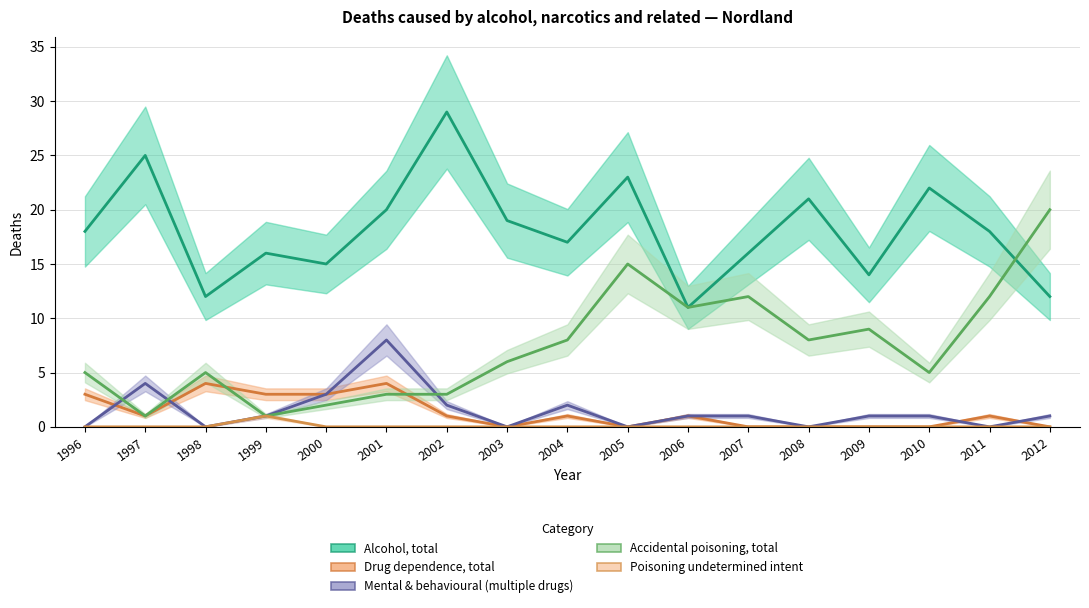

True or false: Accidental poisoning, total has more than 1 points higher than both neighbors.

True